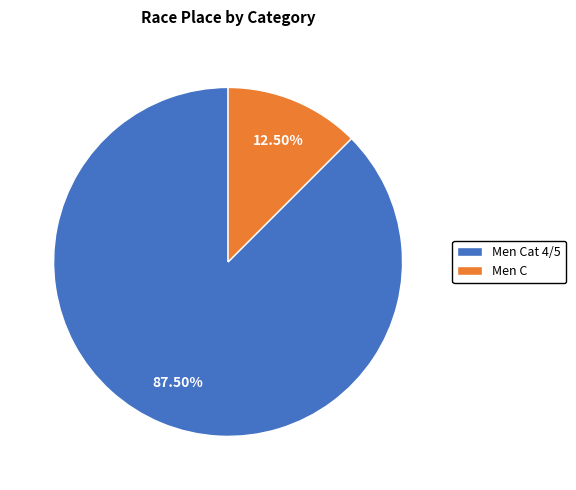

What is the largest slice in the pie chart?

Men Cat 4/5